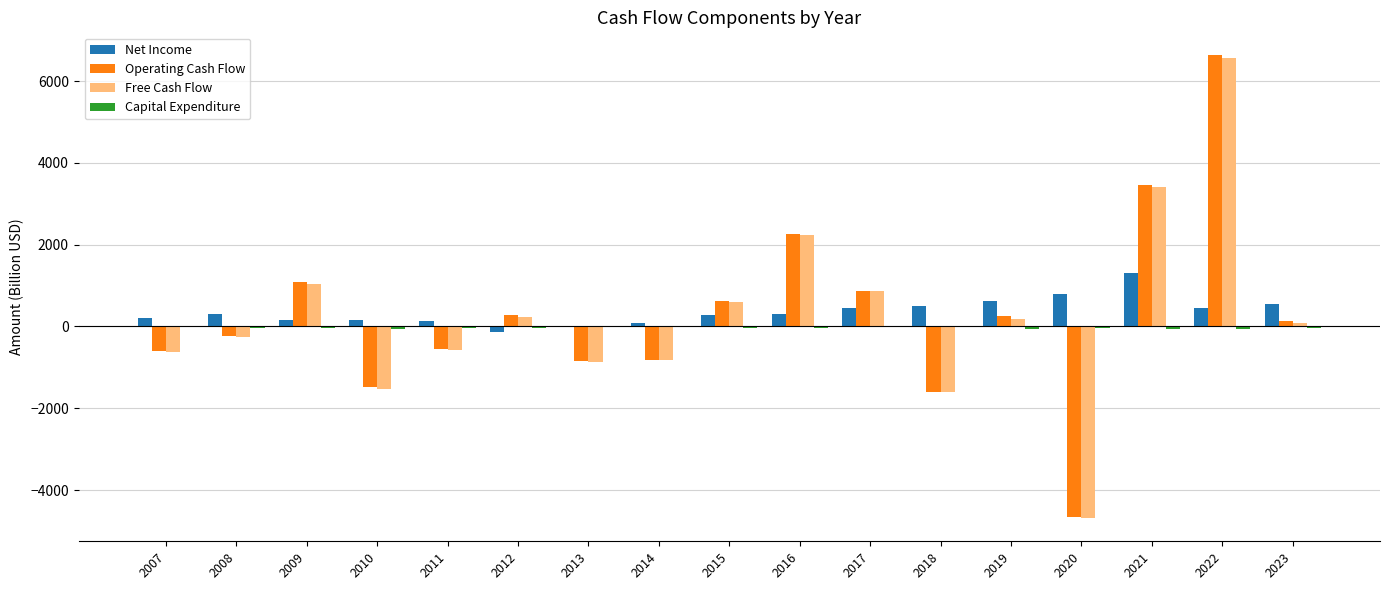

At which category is the sum across all series the highest?

2022